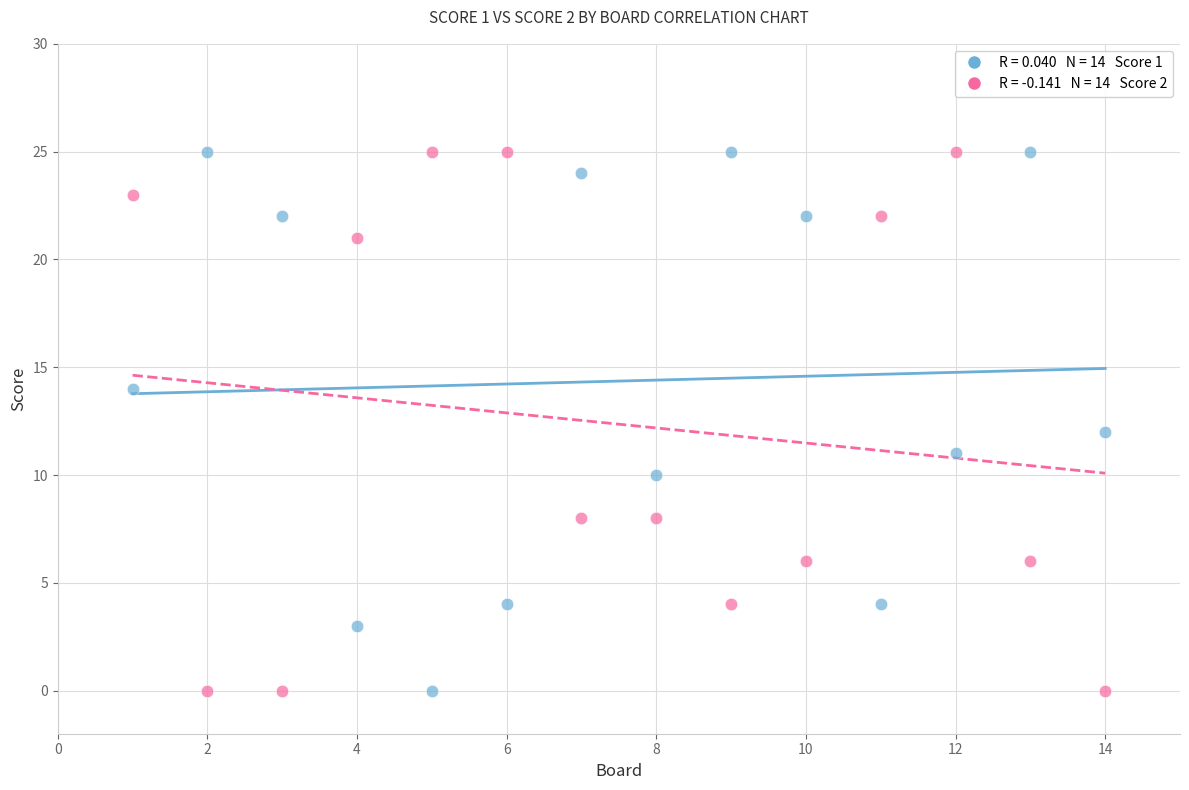

Across all data points, what is the range of X values (max minus min)?

13